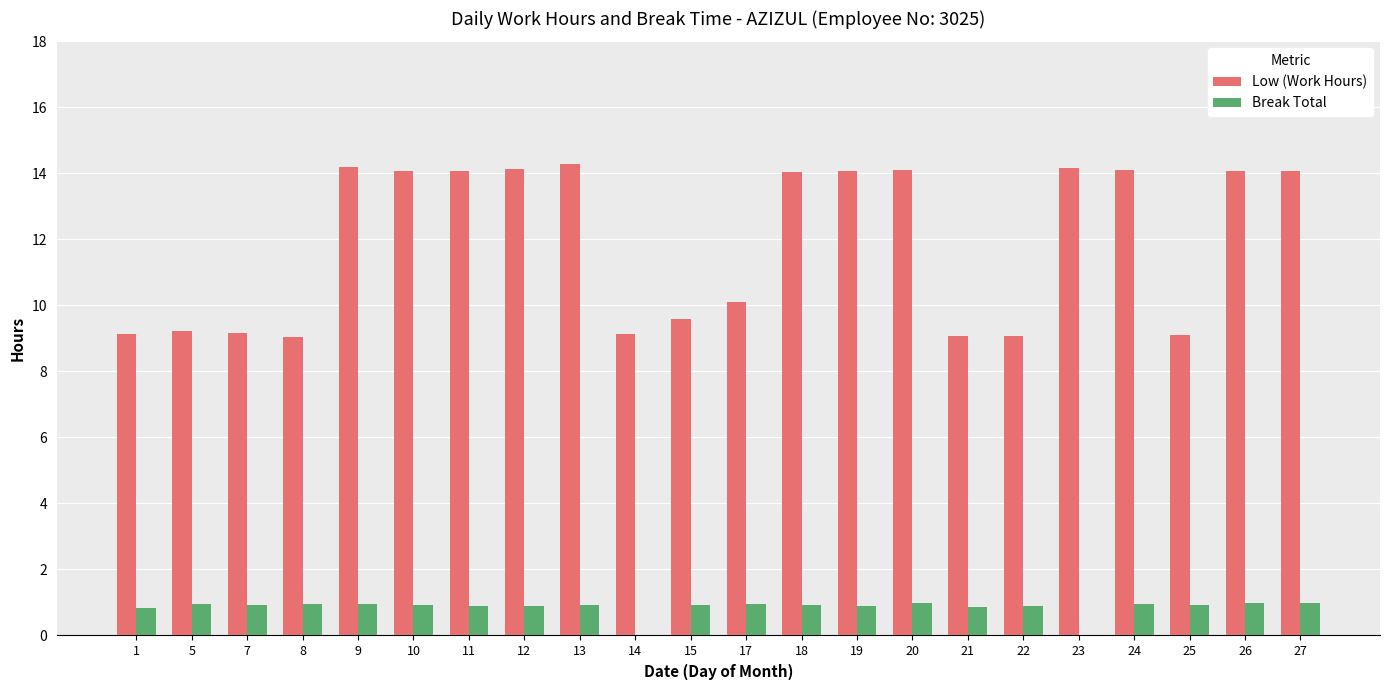

The value of Low (Work Hours) at 11 is 14.1. True or false?

True